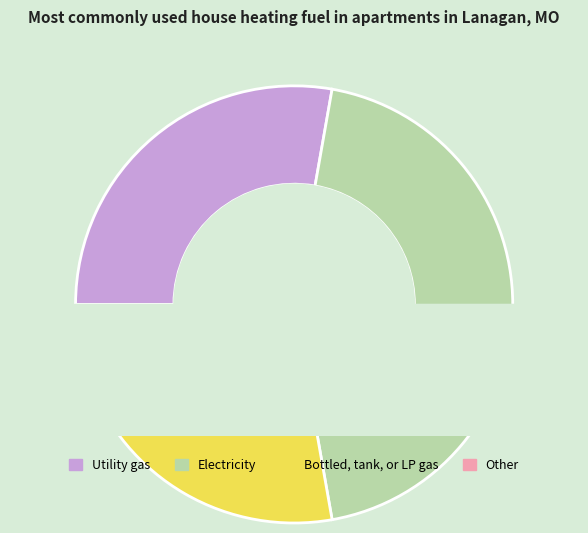

Does 9 represent more than half of the total?

No